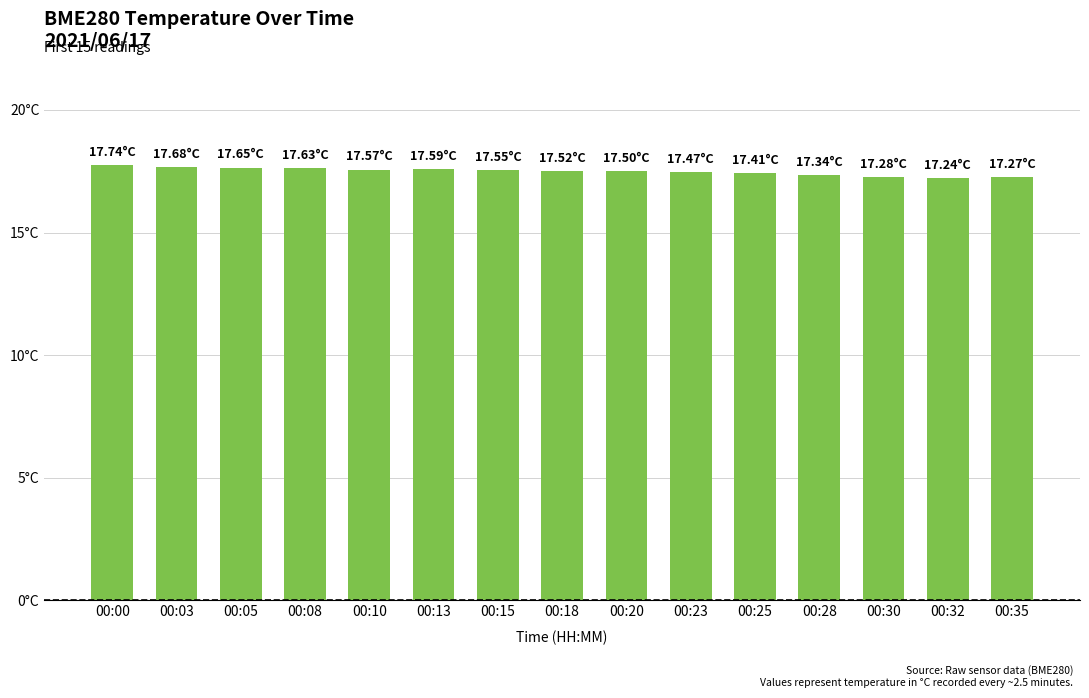

What is the value of the 6th bar from the left?

17.6